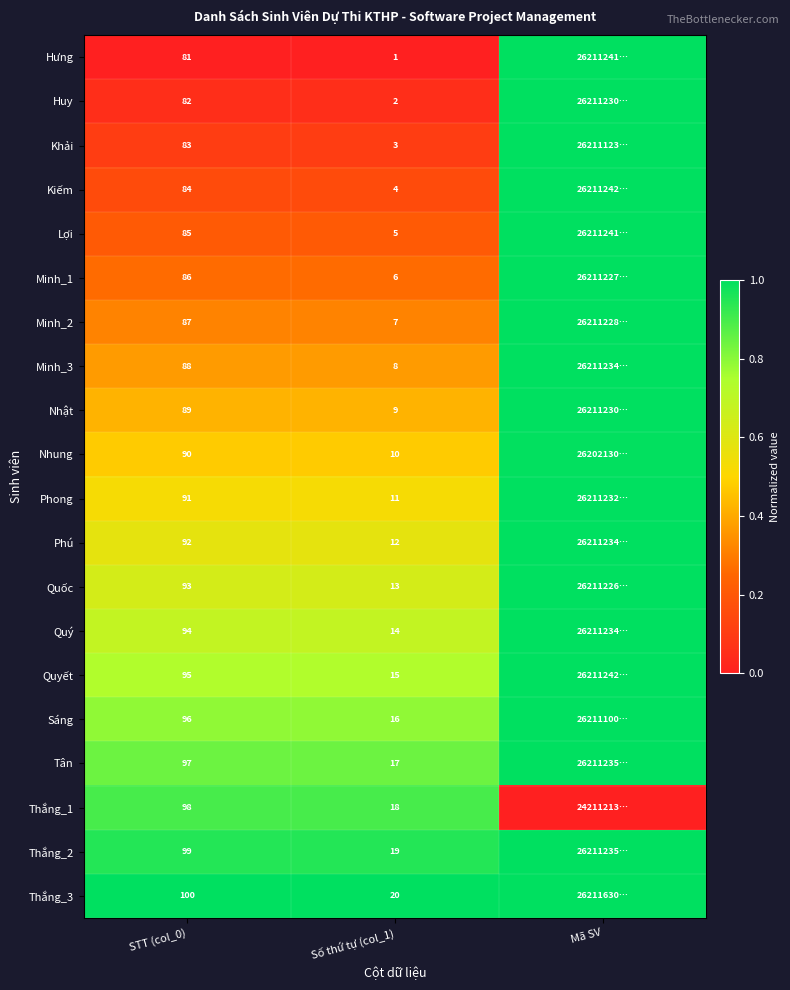

Is the value of Quý at Số thứ tự (col_1) greater than the value of Minh_1 at STT (col_0)?

No